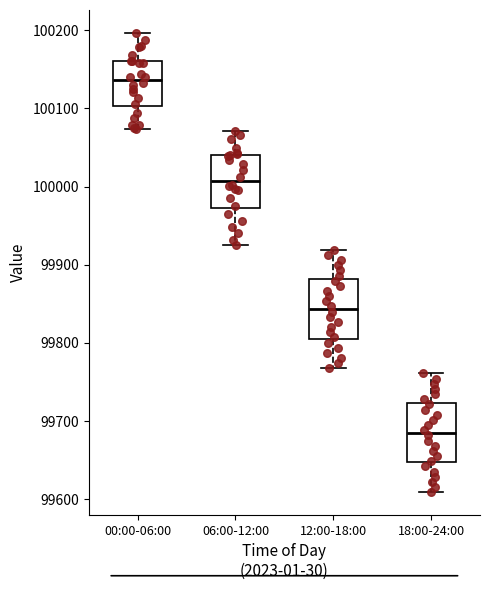

Where does the upper whisker of the box for 12:00-18:00 end on the y-axis? The values are not printed on the chart, so give them approximately, as read against the axis.

99920